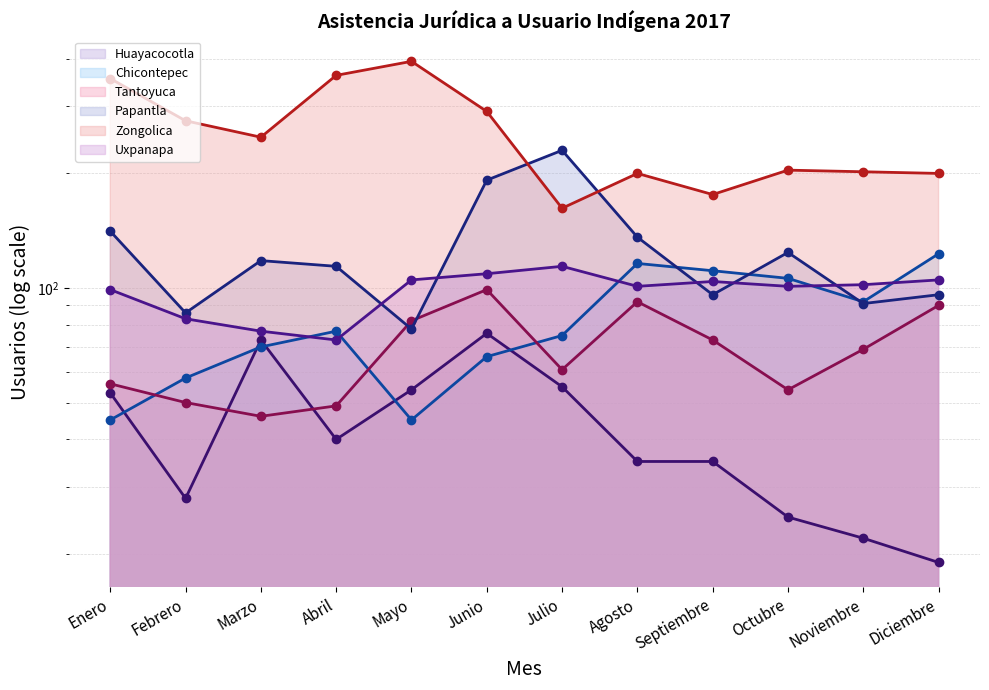

Which series has the largest total across all categories?

Zongolica